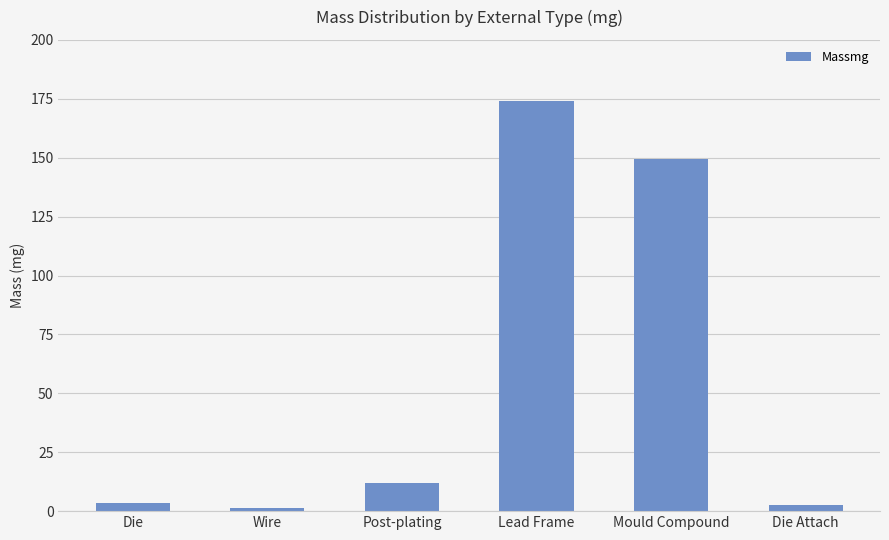

Reading right to left, list all the values displayed in this chart.

Die Attach=2.4	Mould Compound=149.3	Lead Frame=174.2	Post-plating=12.0	Wire=1.4	Die=3.4